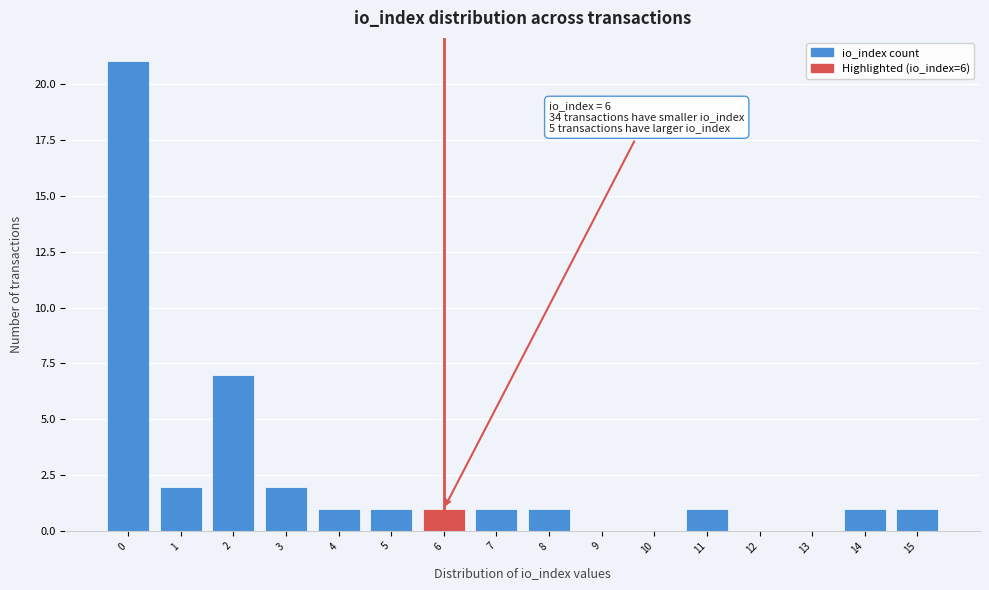

Reading left to right, extract all data points from this chart.

0=21	1=2	2=7	3=2	4=1	5=1	6=1	7=1	8=1	9=0	10=0	11=1	12=0	13=0	14=1	15=1